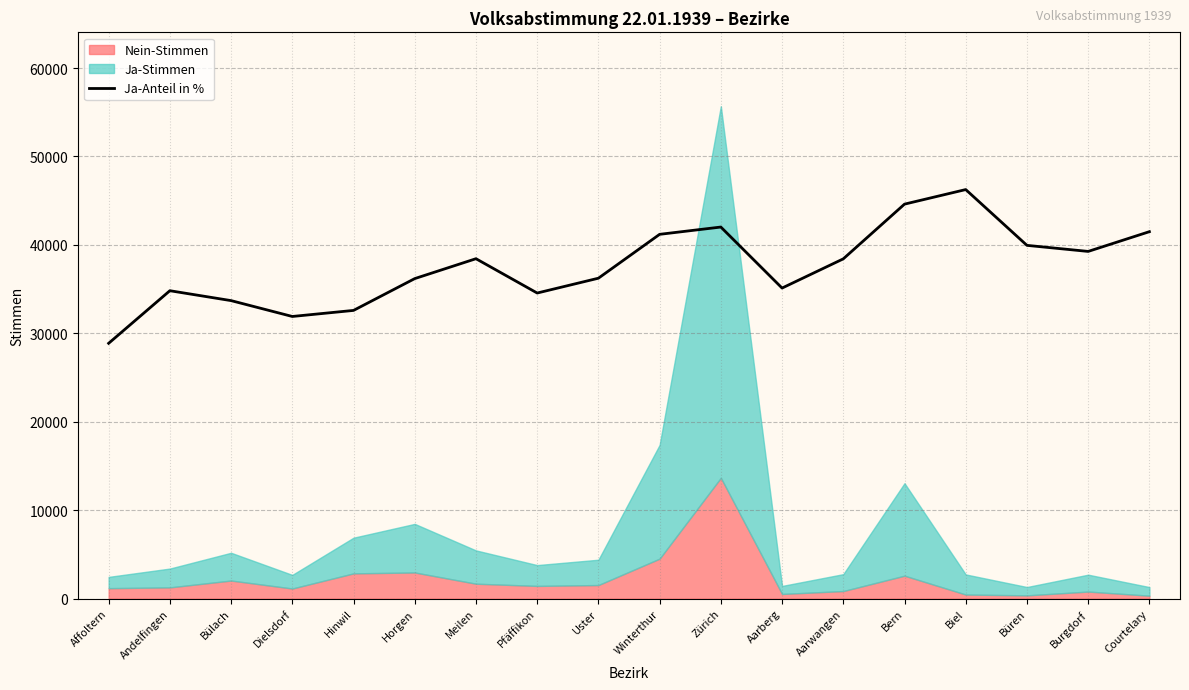

What is the ratio of the value at Aarwangen to the value at Meilen?

1.0